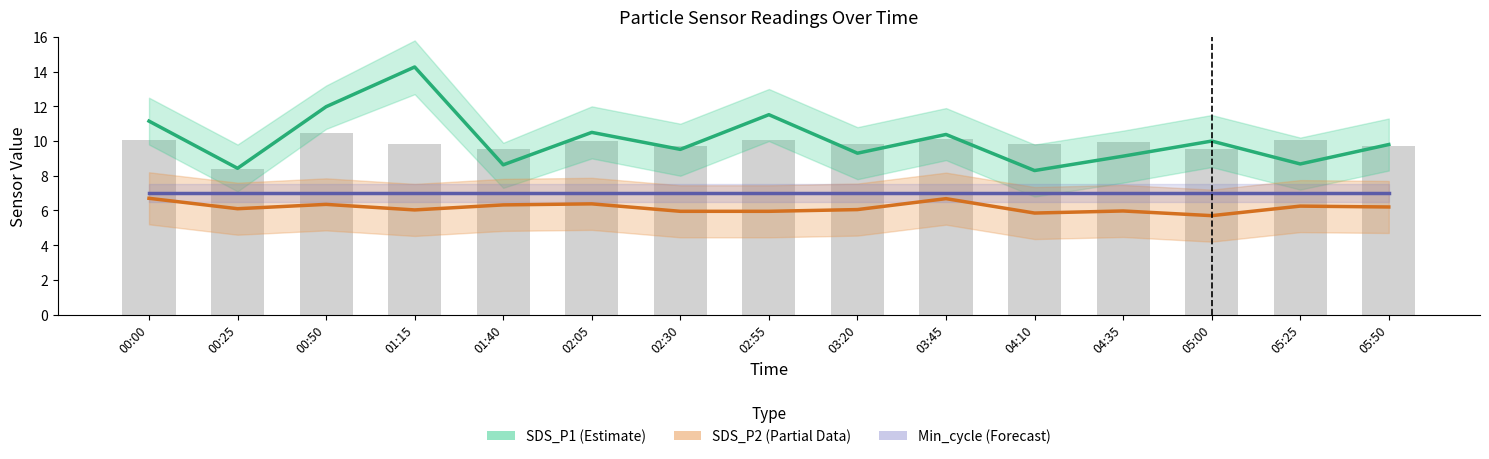

Reading left to right, extract all data points from this chart.

SDS_P1 (Estimate): 11.2	8.4	12.0	14.3	8.6	10.5	9.5	11.5	9.3	10.4	8.3	9.1	10.0	8.7	9.8
SDS_P2 (Partial Data): 6.7	6.1	6.3	6.0	6.3	6.4	6.0	6.0	6.0	6.7	5.8	6.0	5.7	6.2	6.2
Min_cycle (Forecast): 7.0	7.0	7.0	7.0	7.0	7.0	7.0	7.0	7.0	7.0	7.0	7.0	7.0	7.0	7.0